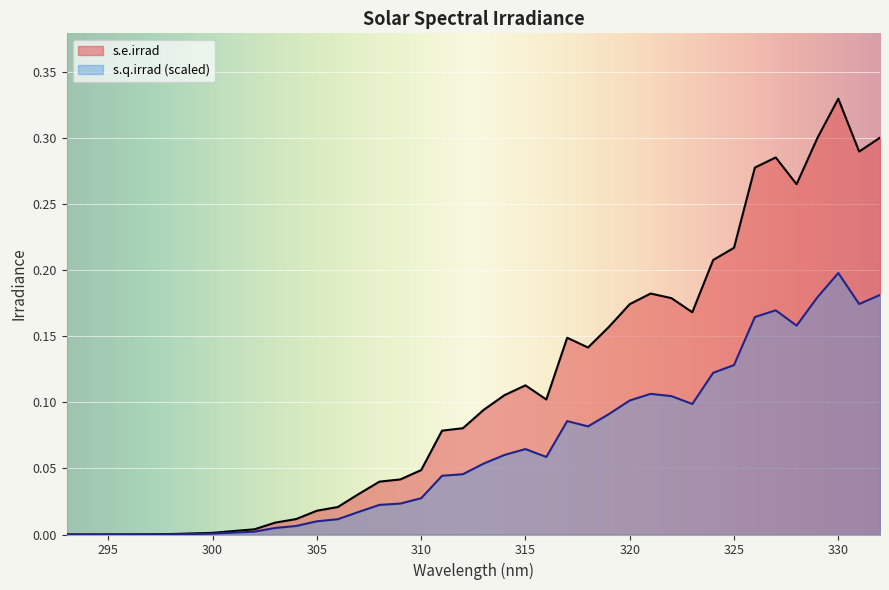

True or false: s.e.irrad and s.q.irrad cross at least once.

False